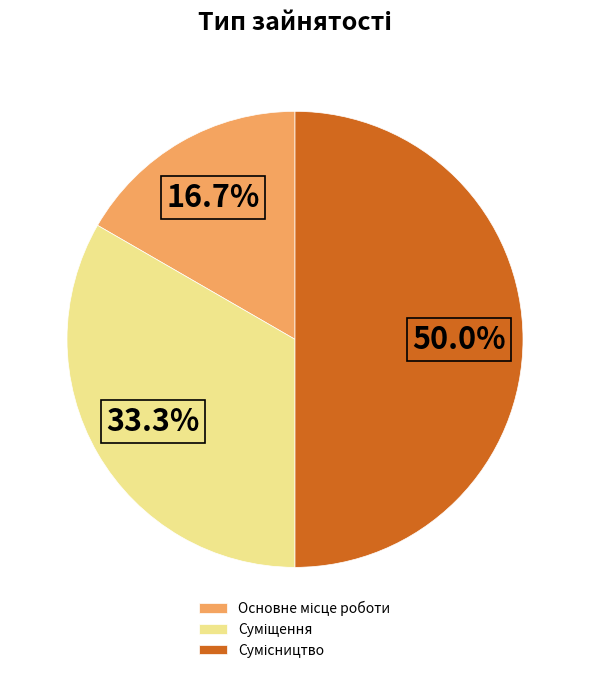

Count the number of slices in the pie.

3